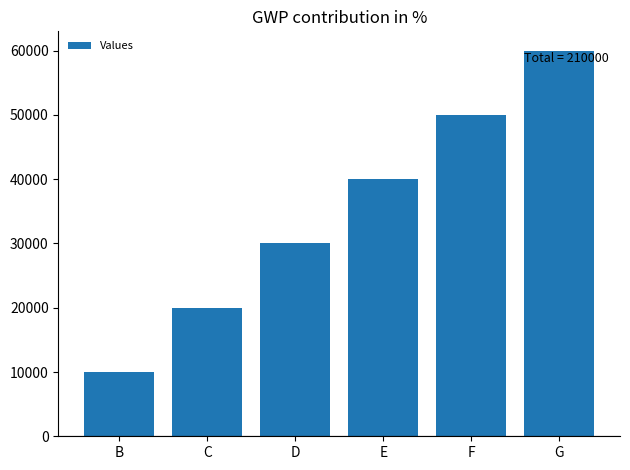

What is the change in value from E to F?

+10000